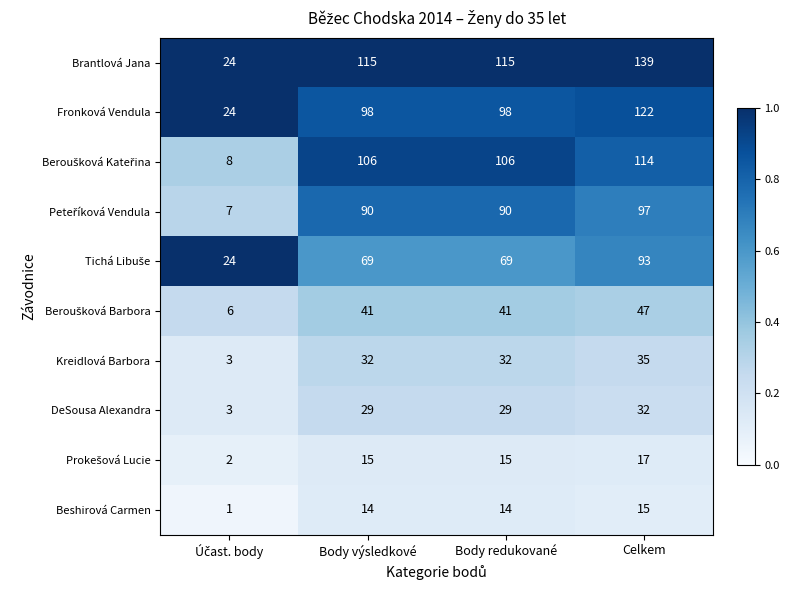

At which category is the sum across all series the highest?

Celkem